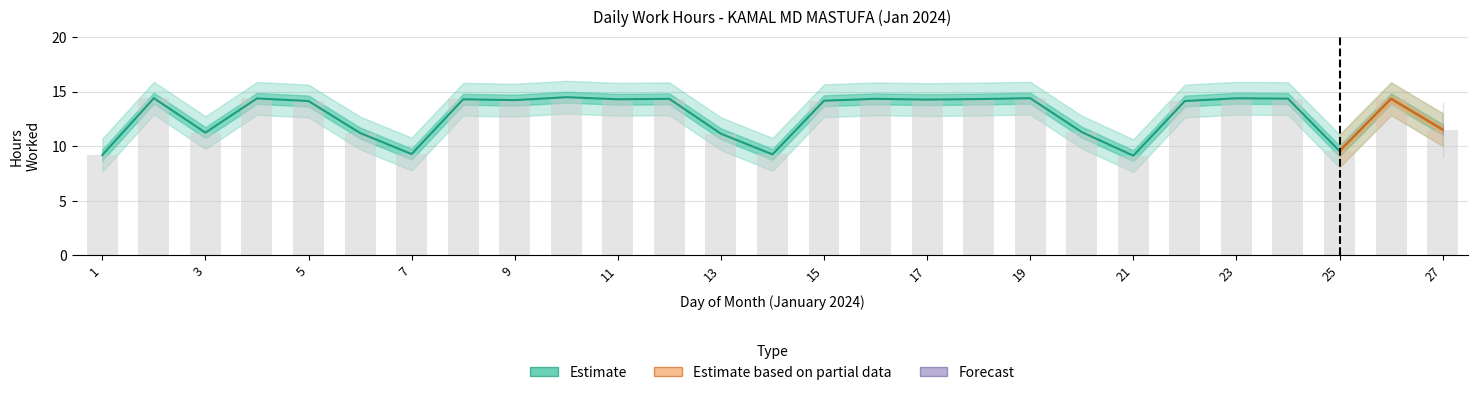

True or false: Estimate based on partial data has a value of -6.1 at 9.

False